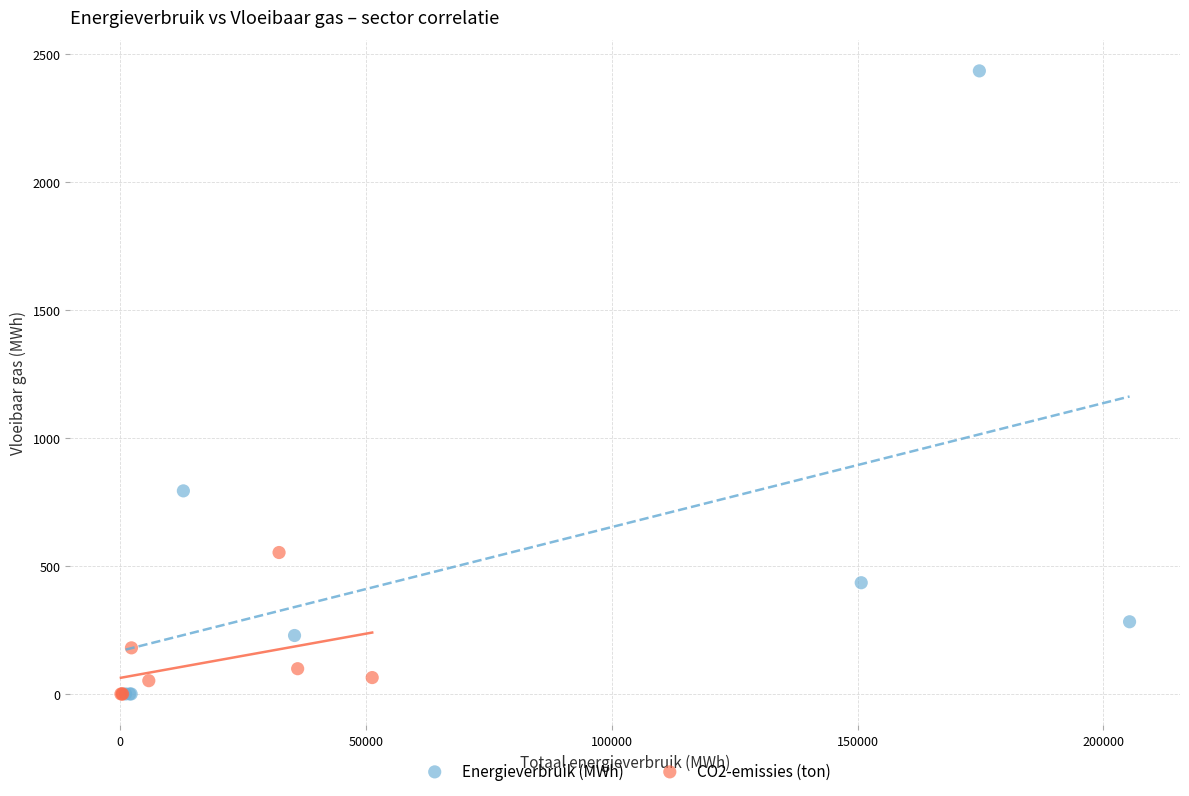

Which series reaches the maximum Y coordinate?

Energieverbruik (MWh)